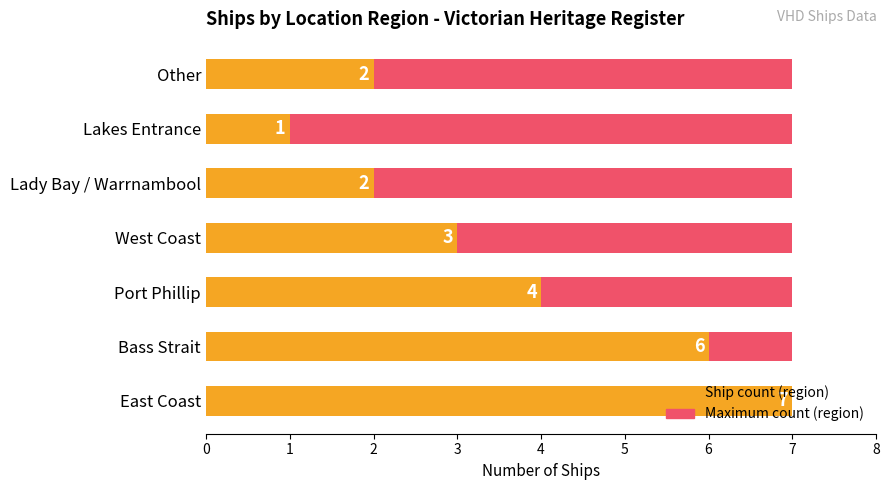

Rank the series at 6 from highest to lowest value.

Ship count (region), Maximum count (region)